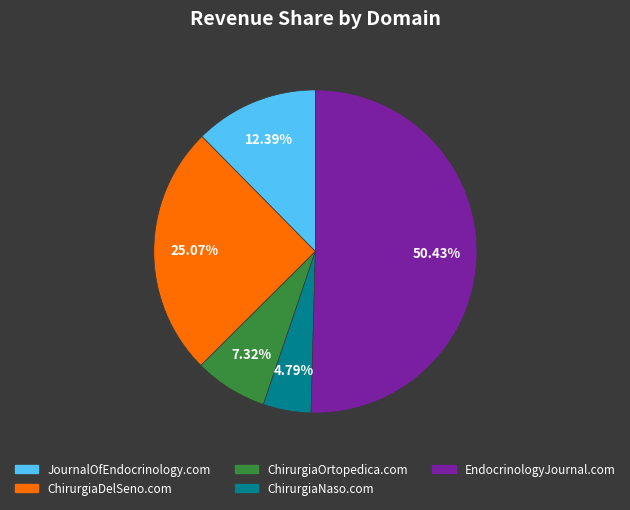

The ChirurgiaOrtopedica.com slice represents 7% of the pie. True or false?

True